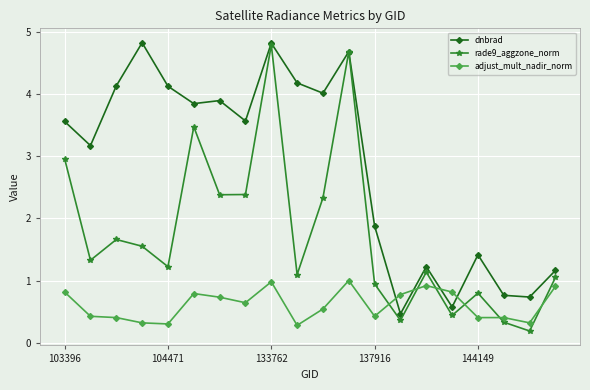

What is the value of the rade9_aggzone_norm point at the 14th from the left?

0.4